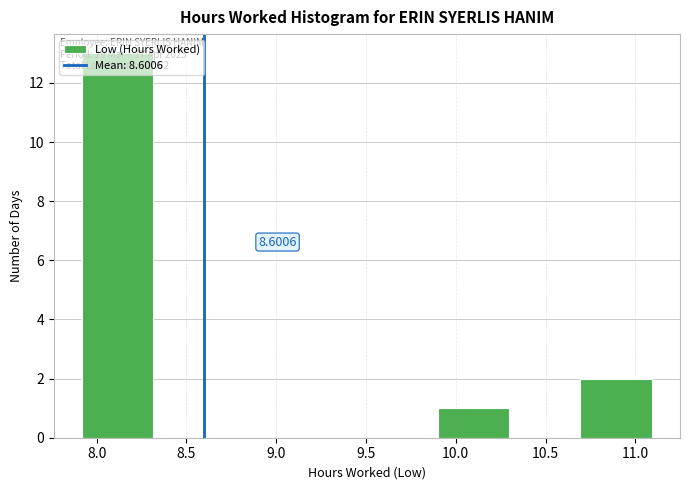

Which range on the x-axis has the tallest bar?

7.9 to 8.3